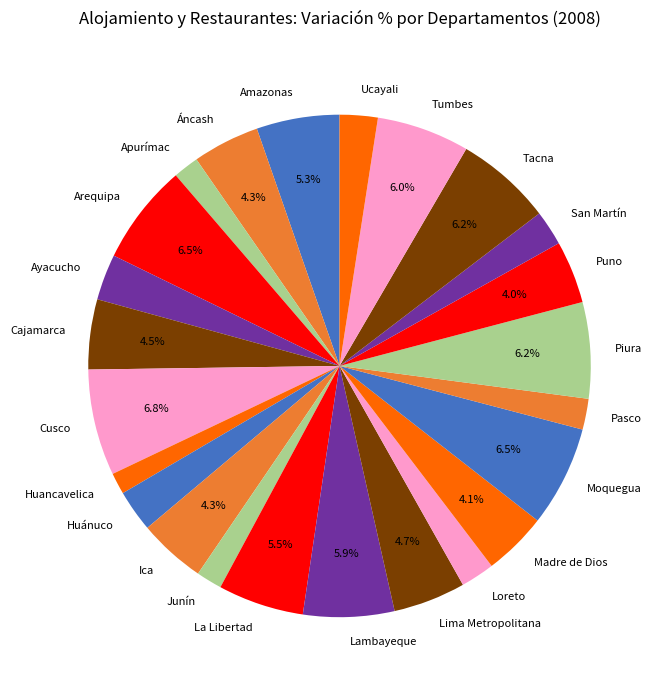

Does Tacna represent more than half of the total?

No